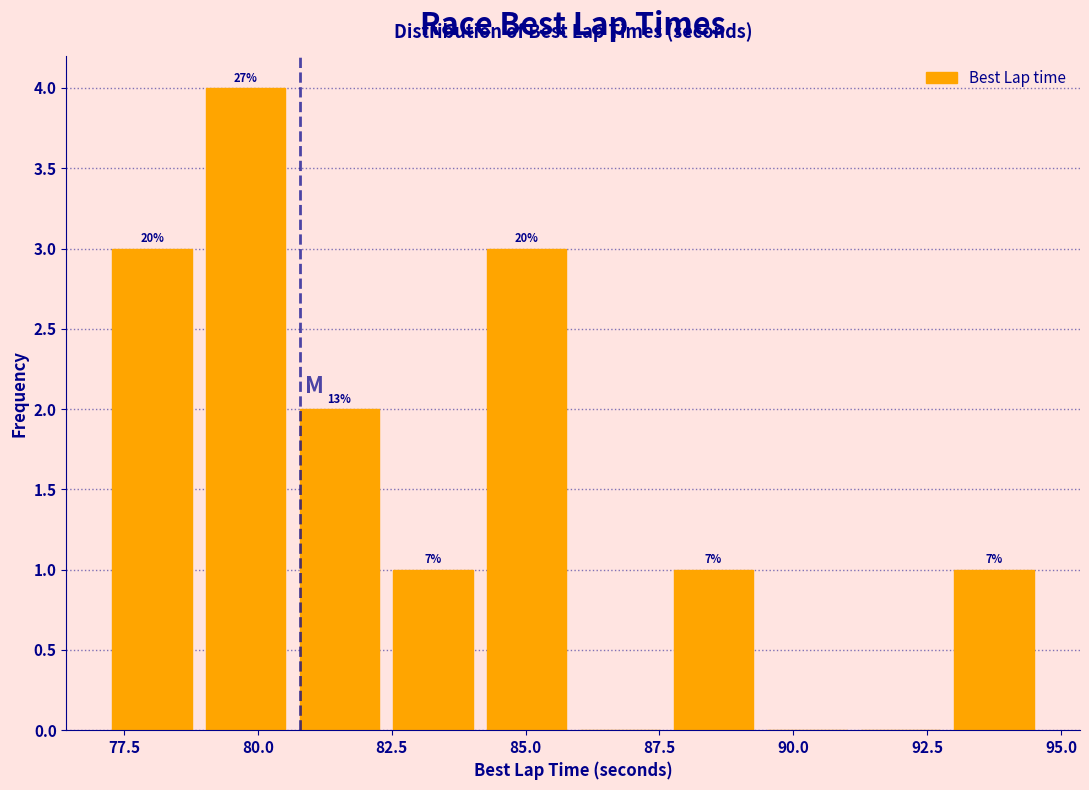

Read against the x-axis, roughly where is the centre of the tallest bar?

80.0